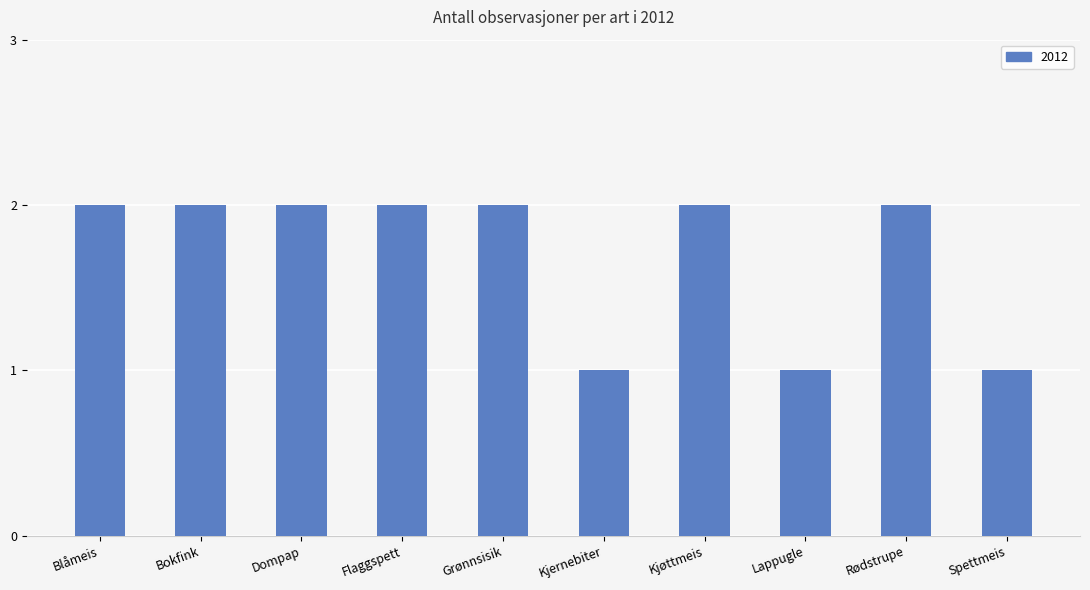

What is the difference between the maximum and minimum values?

1